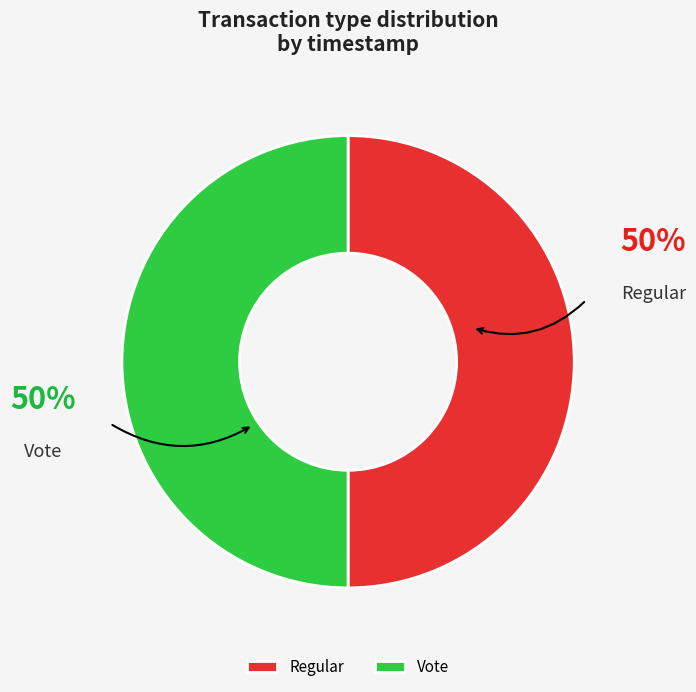

The Regular slice represents 50% of the pie. True or false?

True